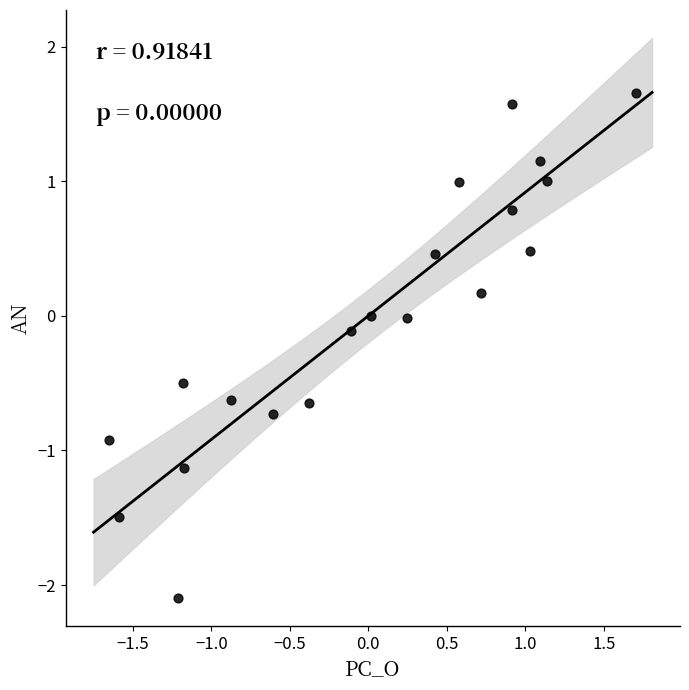

What is the range of X values (max minus min)?

3.4